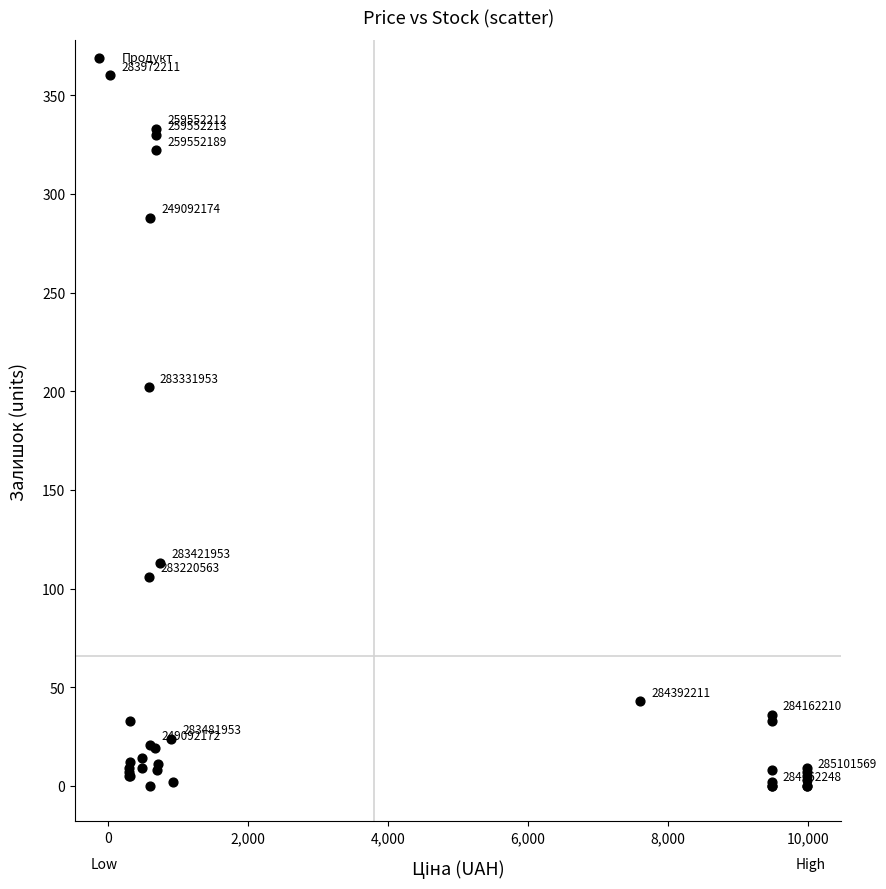

What Y value in the scatter plot is closest to 180?

202